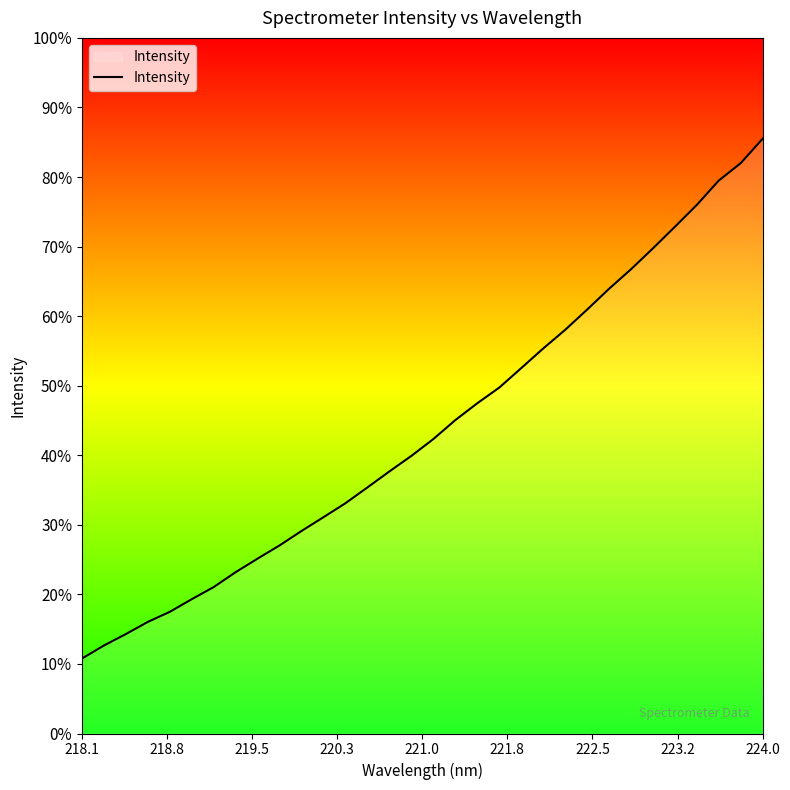

How many lines are shown in the chart?

1